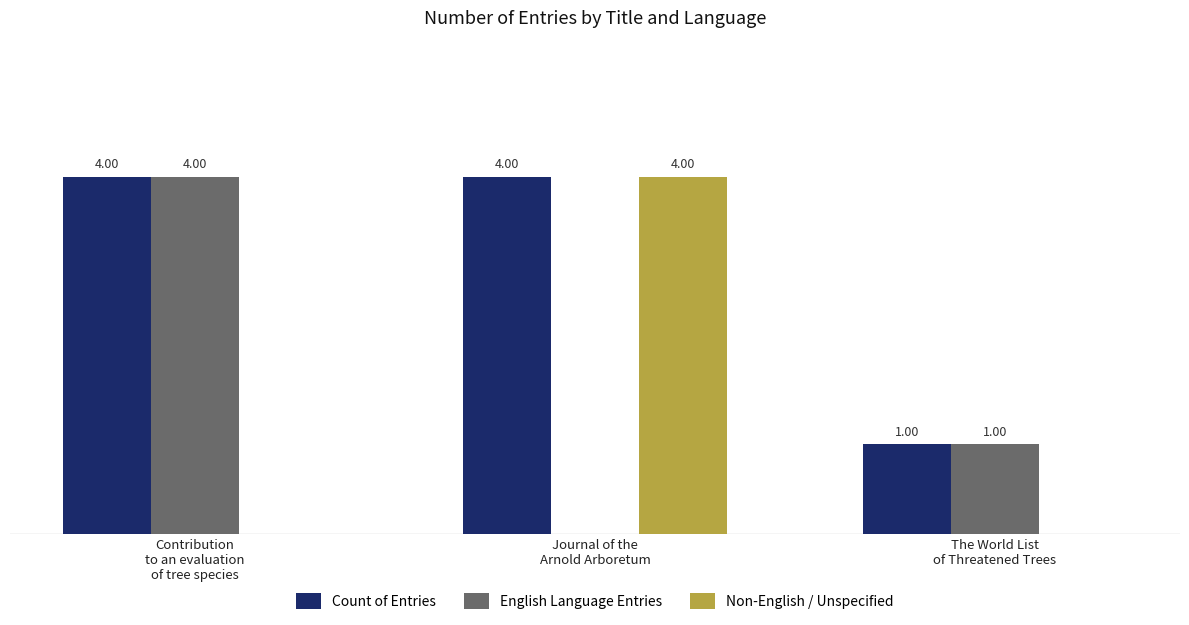

Which series has the largest total across all categories?

Count of Entries